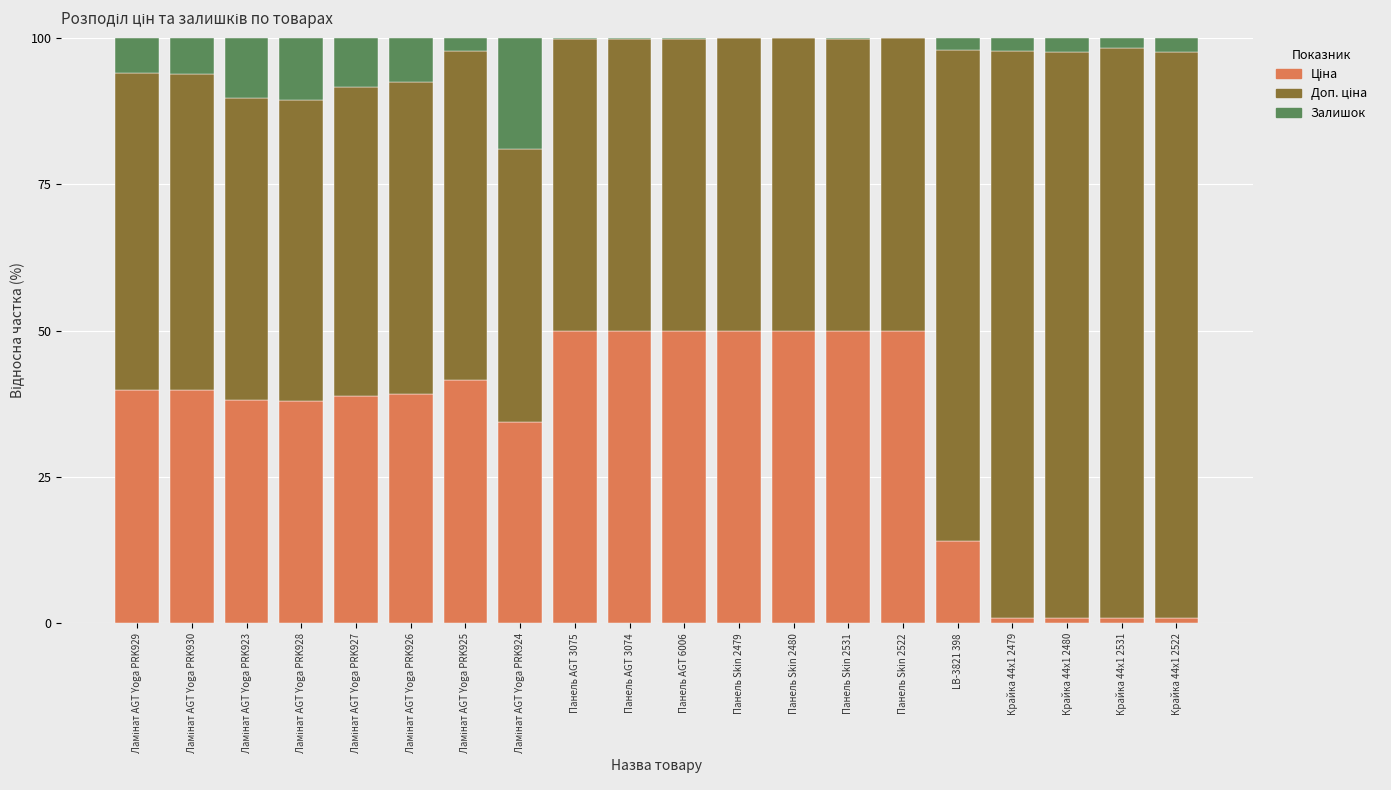

Where is Ціна nearest to the value 25?

Ламінат AGT Yoga PRK924